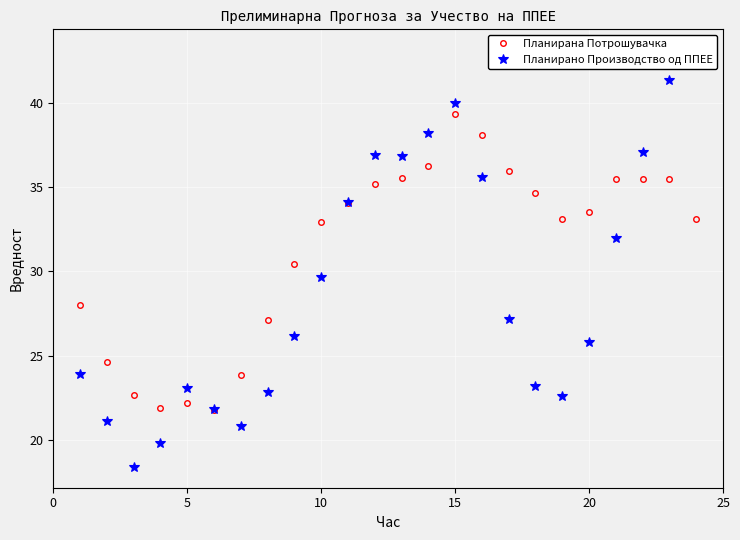

How many interior local valleys does the Планирано Производство од ППЕЕ series have?

4